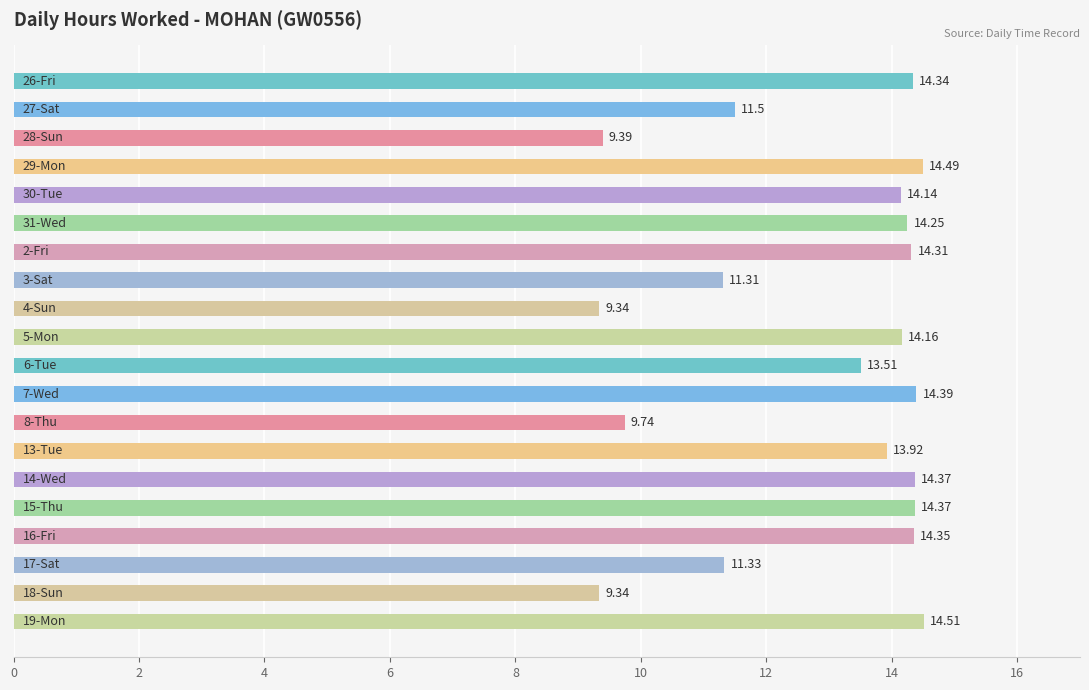

What is the average value?

12.9